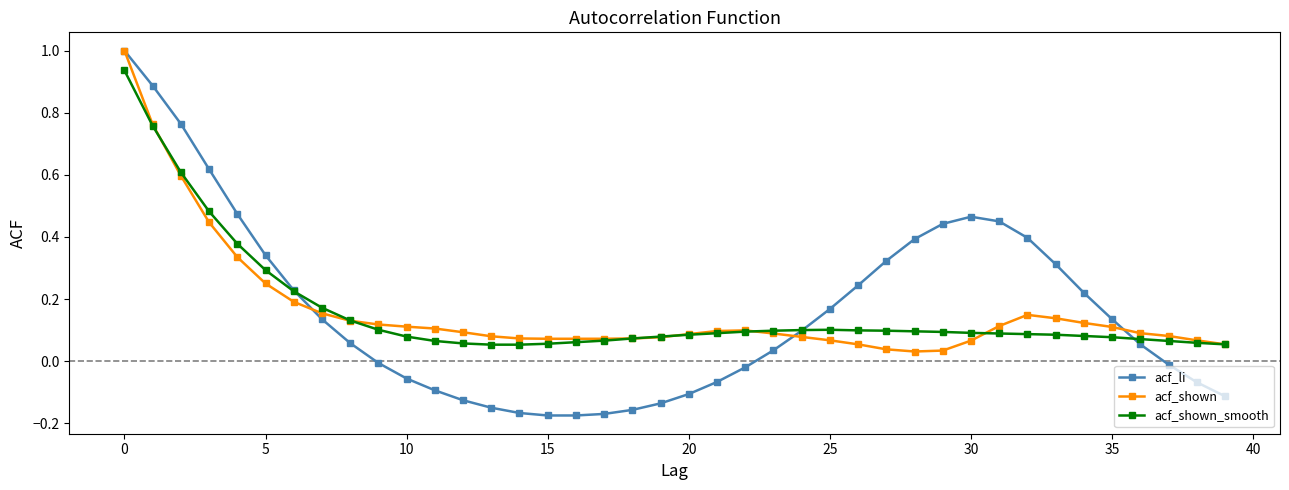

How many series are shown in this chart?

3